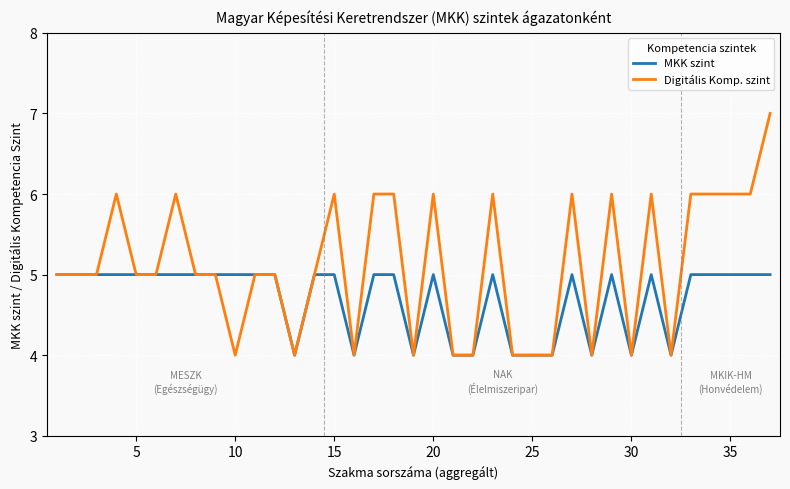

What is the minimum value for Digitális Komp. szint?

4